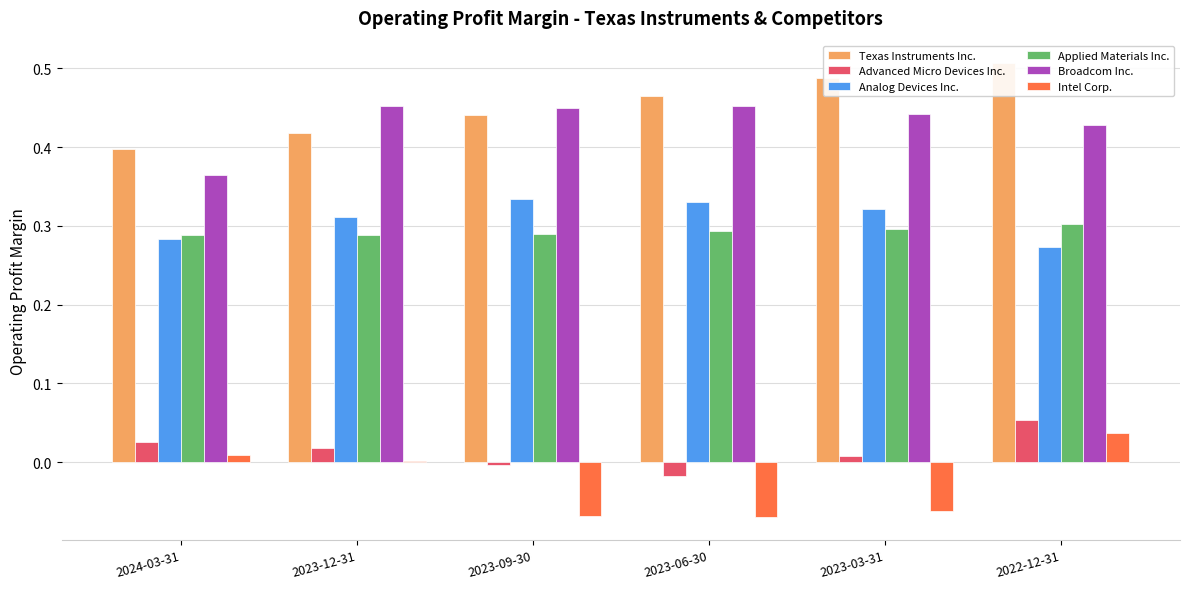

Is the value of Applied Materials Inc. at 2024-03-31 greater than the value of Advanced Micro Devices Inc. at 2022-12-31?

Yes